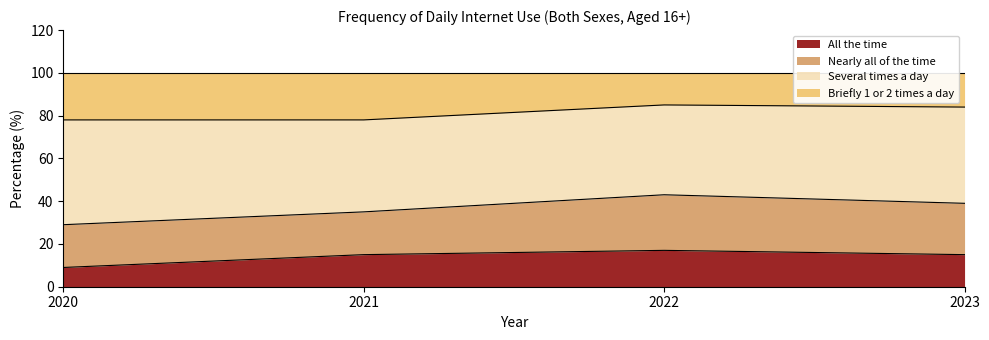

Count the number of categories in the chart.

4